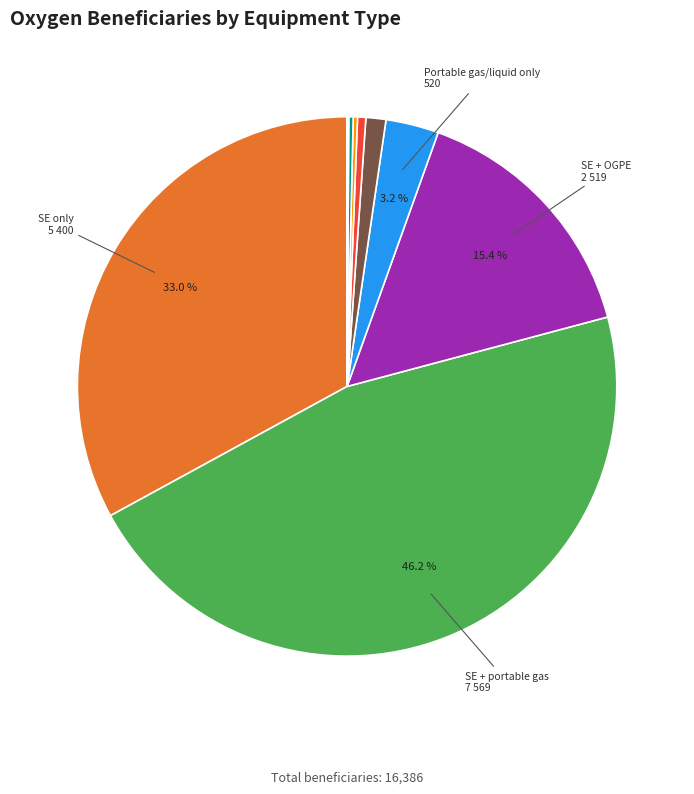

Is there any slice that represents more than half of the pie?

No